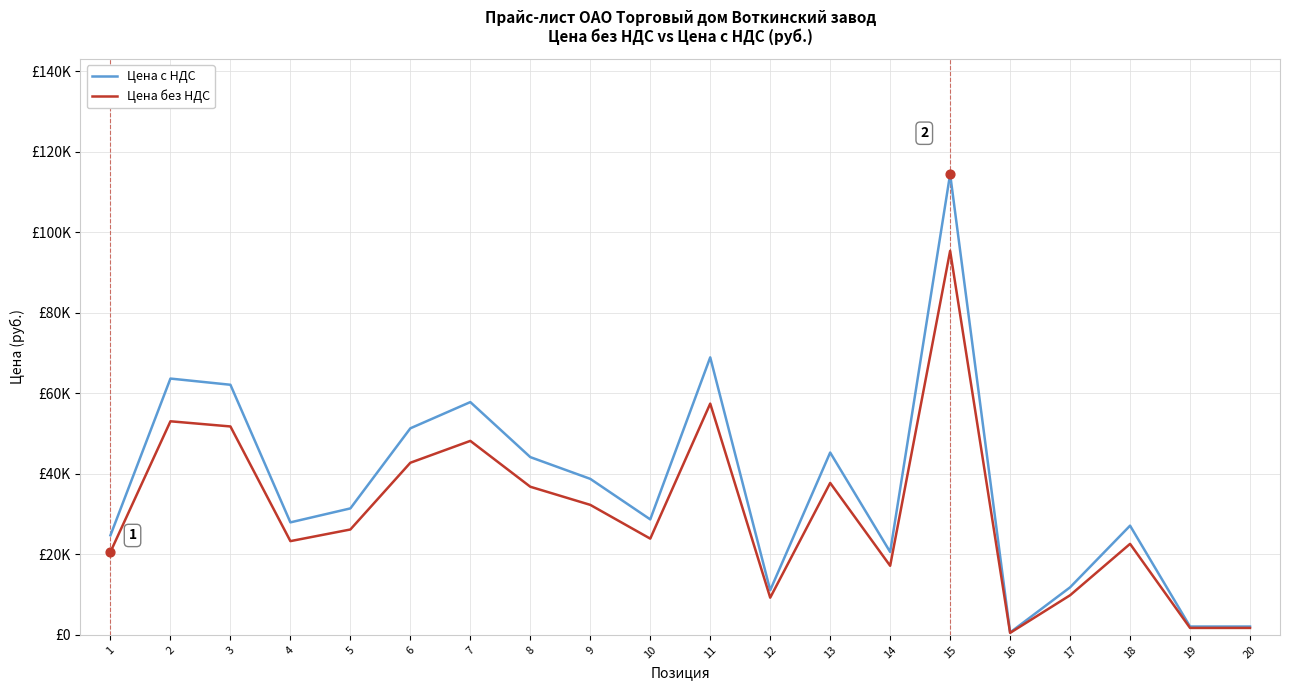

What is the total value across all series at 9?

71078.7